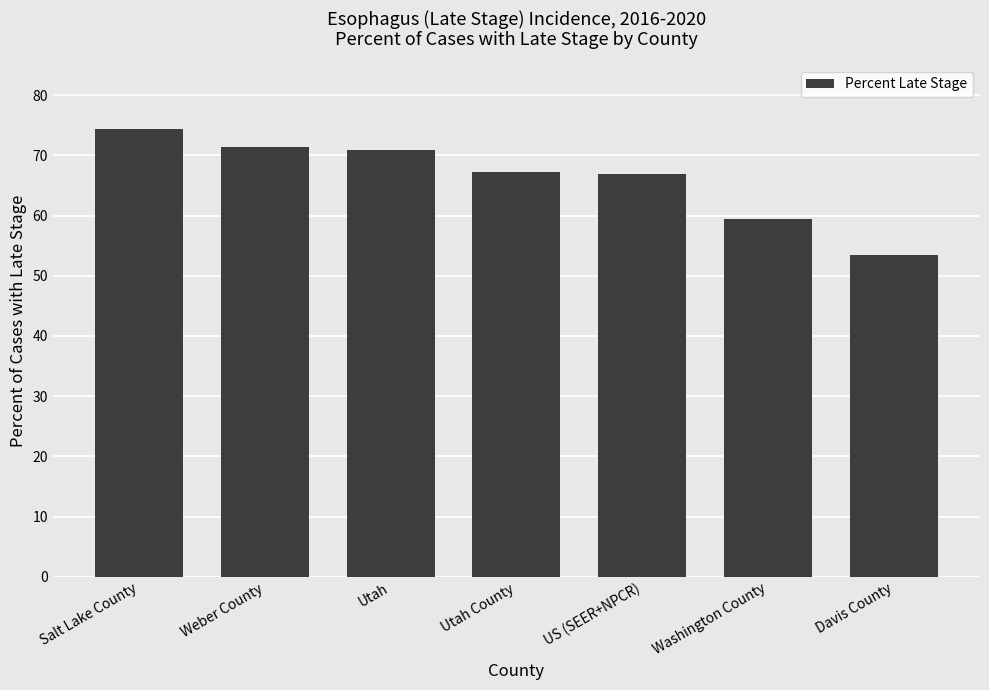

What is the value of the 4th bar from the left?

67.3